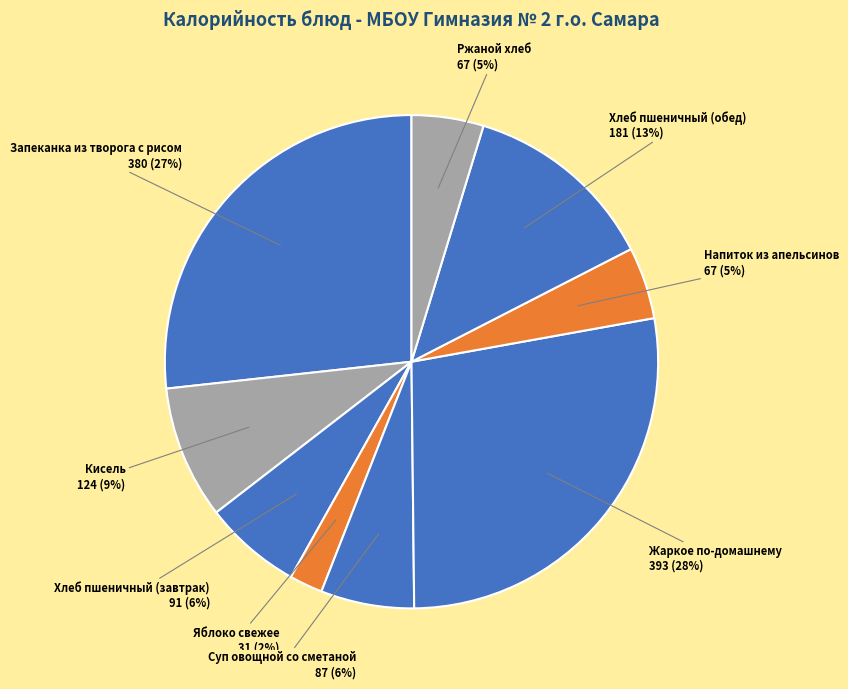

How many segments does this pie chart have?

9